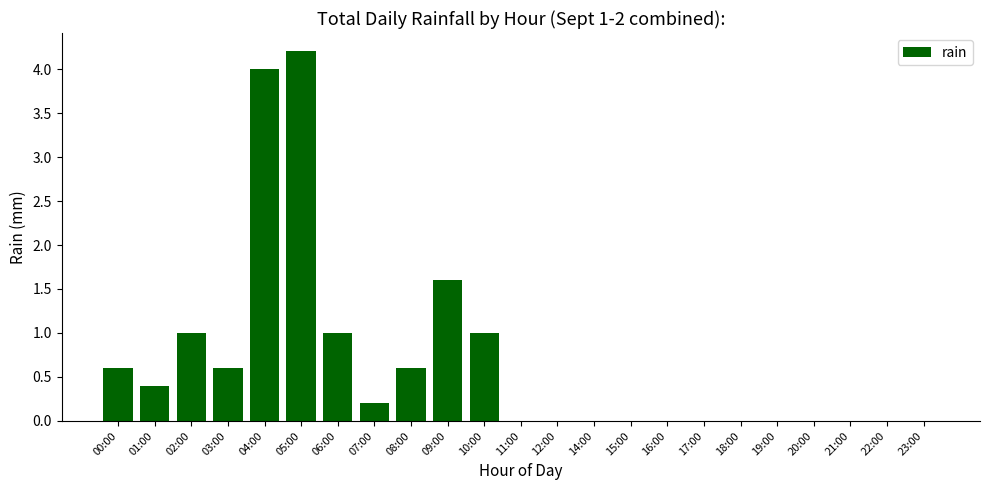

The value at 23:00 is 0.0. True or false?

True